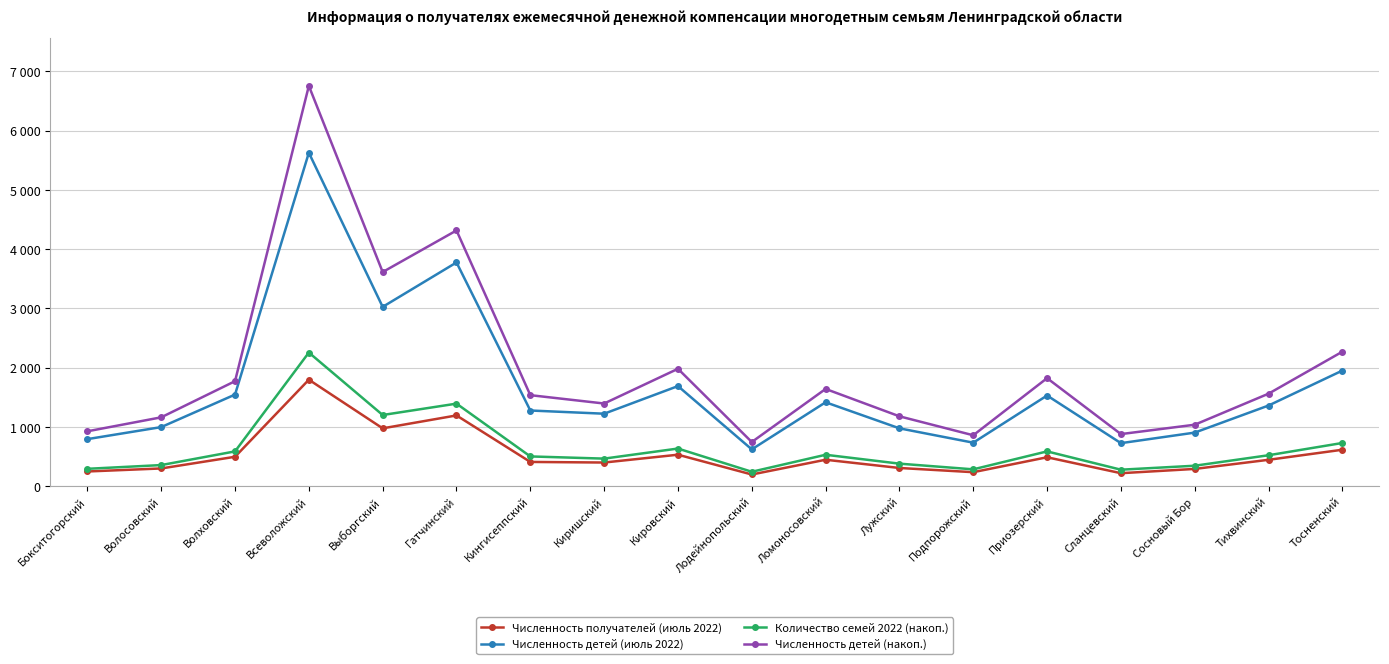

Rank the series at Тихвинский from lowest to highest value.

Численность получателей (июль 2022), Количество семей 2022 (накоп.), Численность детей (июль 2022), Численность детей (накоп.)